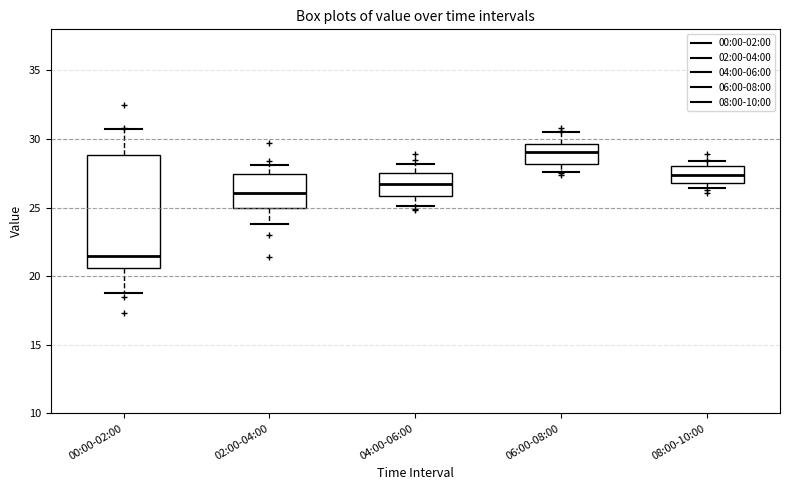

Reading left to right, read every box against the y-axis: the position of its median line, the range the box covers, and the ends of its whiskers. The values are not printed on the chart, so give them approximately, as read against the axis.

00:00-02:00: median 21.5, box 20.5 to 29.0, whiskers 19.0 to 30.5
02:00-04:00: median 26.0, box 25.0 to 27.5, whiskers 24.0 to 28.0
04:00-06:00: median 27.0, box 26.0 to 27.5, whiskers 25.0 to 28.0
06:00-08:00: median 29.0, box 28.0 to 29.5, whiskers 27.5 to 30.5
08:00-10:00: median 27.5, box 27.0 to 28.0, whiskers 26.5 to 28.5